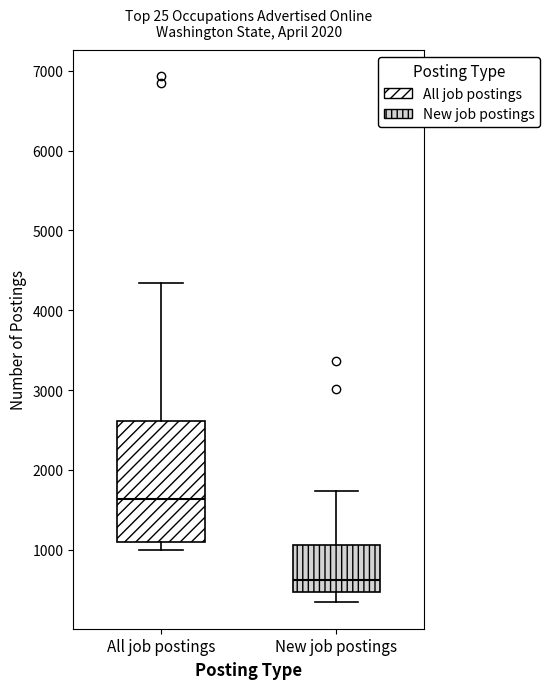

Reading left to right, transcribe this box plot: for each box, give where its median line is, the range the box spans, and where its two whiskers end, as read against the y-axis. The values are not printed on the chart, so give them approximately, as read against the axis.

All job postings: median 1600, box 1100 to 2600, whiskers 1000 to 4300
New job postings: median 600, box 500 to 1100, whiskers 300 to 1700